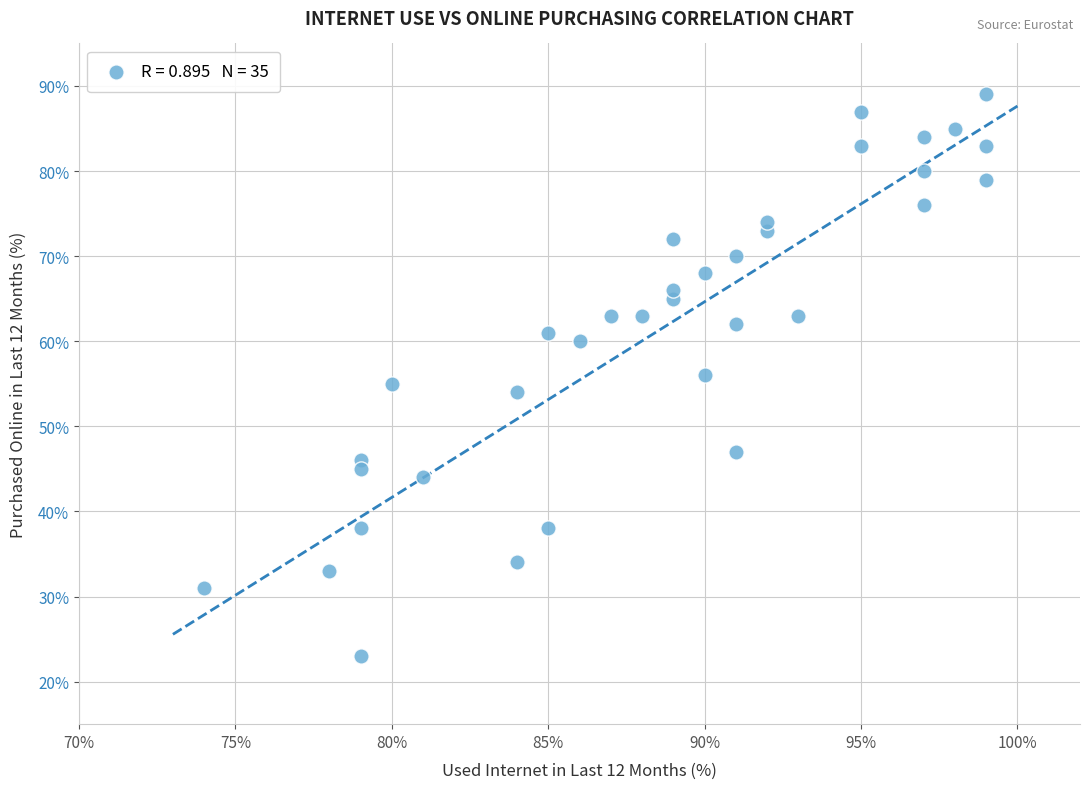

What is the range of X values (max minus min)?

25